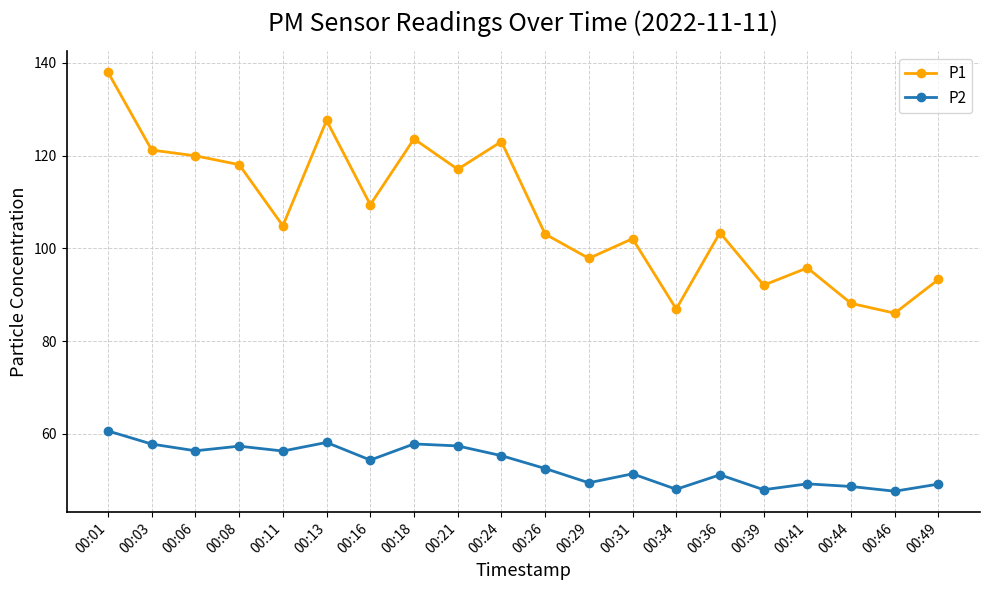

At which label is P2 closest to 54?

00:16